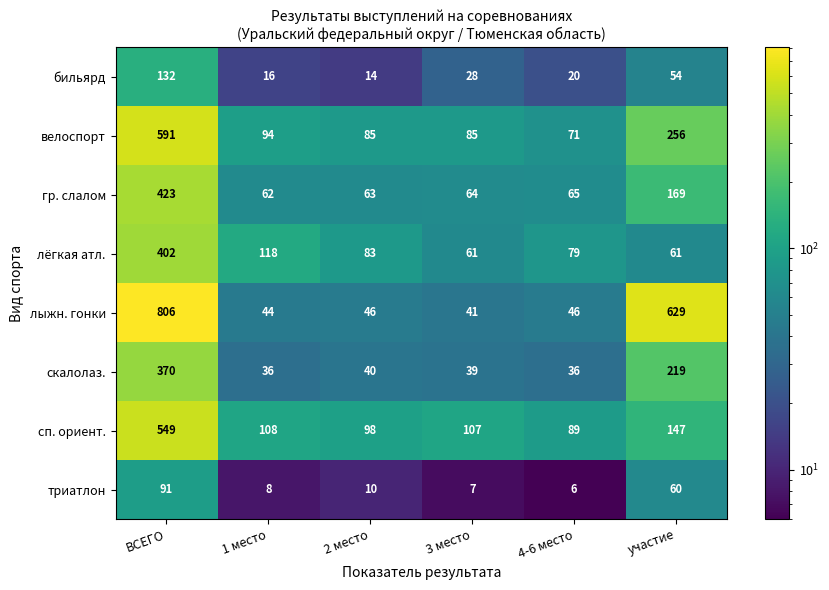

What is the average value of the велоспорт series?

197